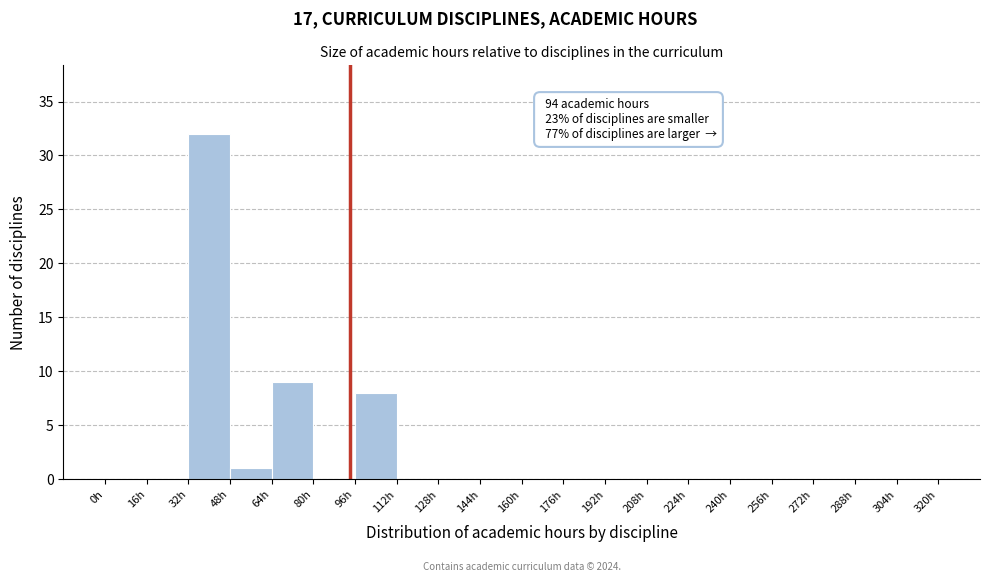

Which range on the x-axis has the tallest bar?

32 to 48